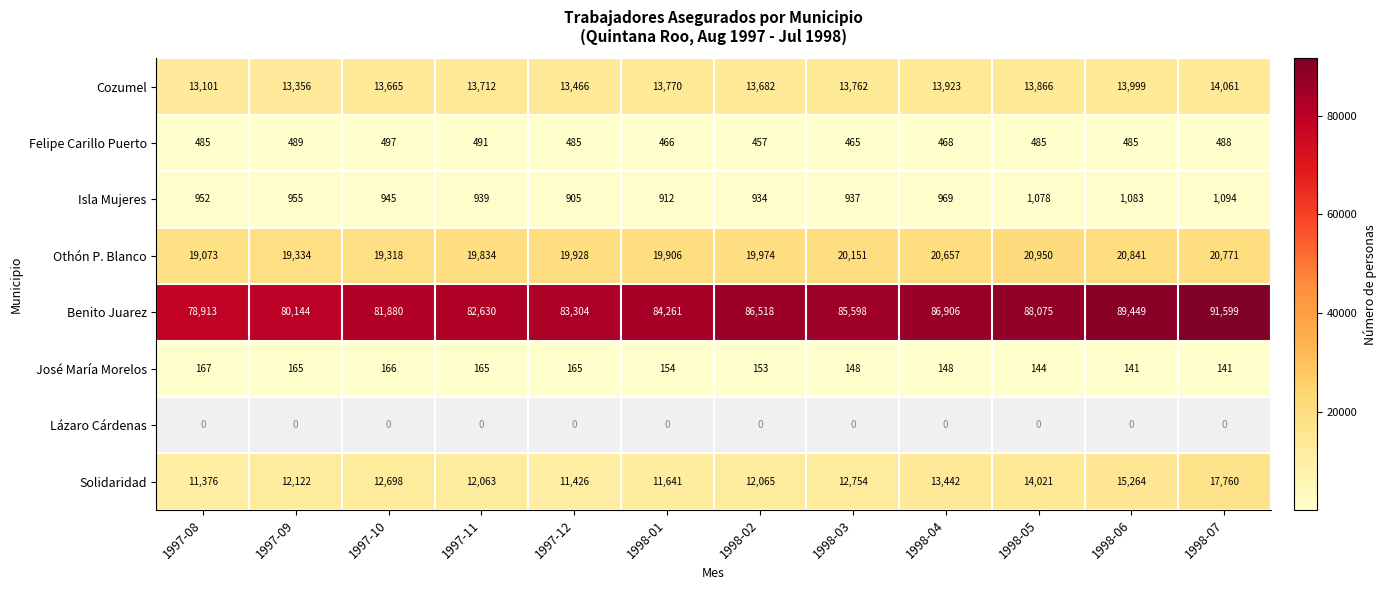

What is the lowest value of the Isla Mujeres series?

905